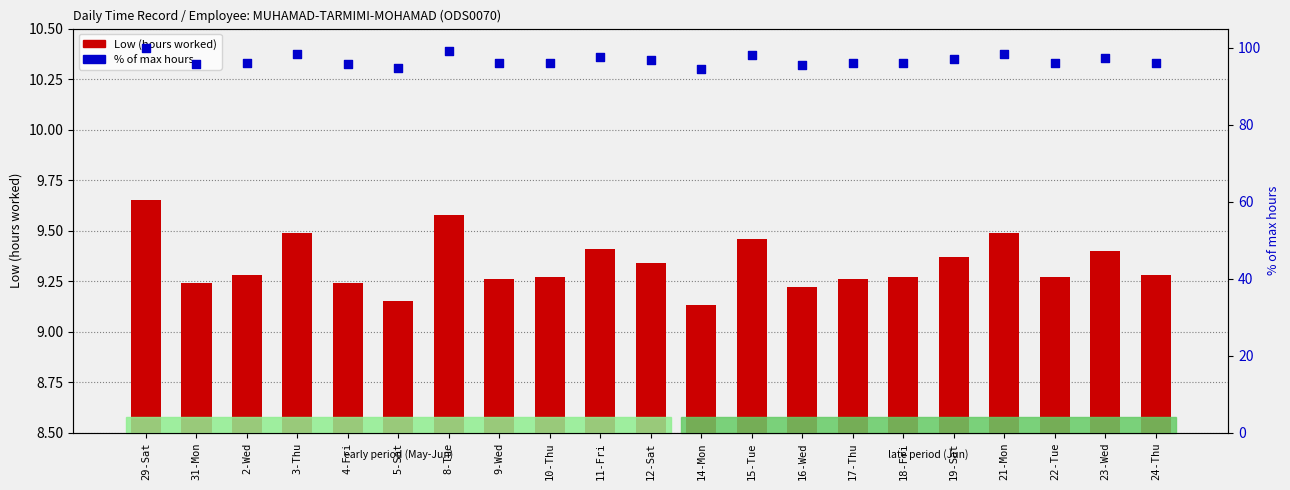

Which series reaches the maximum Y coordinate?

% of max hours